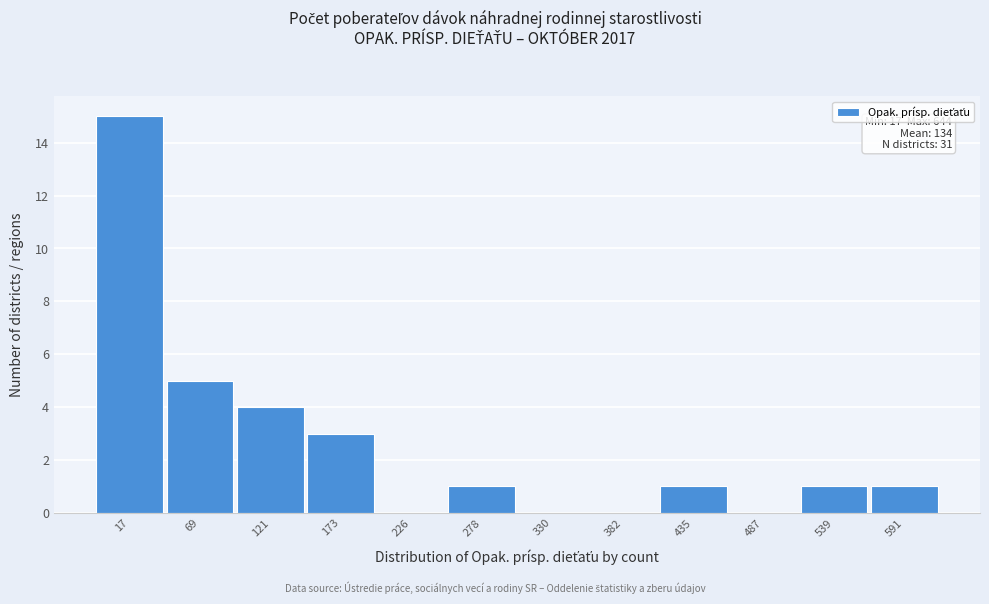

Reading left to right, what are all the values shown in this chart?

17=15	69=5	121=4	173=3	226=0	278=1	330=0	382=0	435=1	487=0	539=1	591=1